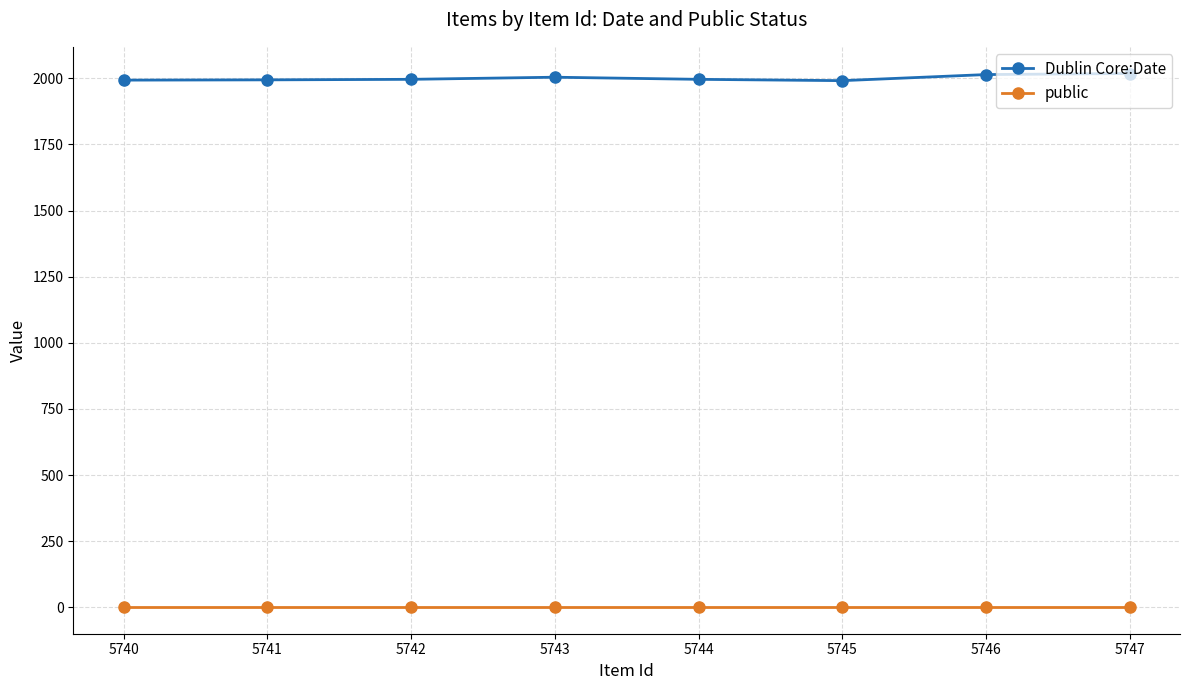

True or false: Dublin Core:Date has a value of 1078 at 5745.

False